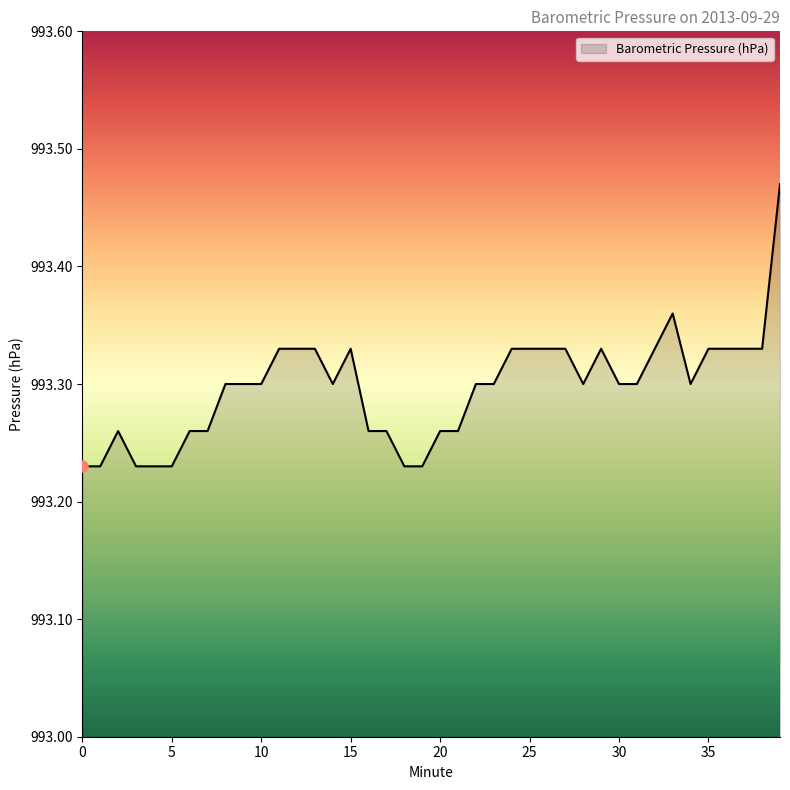

Reading right to left, extract all data points from this chart.

993.5	993.3	993.3	993.3	993.3	993.3	993.4	993.3	993.3	993.3	993.3	993.3	993.3	993.3	993.3	993.3	993.3	993.3	993.3	993.3	993.2	993.2	993.3	993.3	993.3	993.3	993.3	993.3	993.3	993.3	993.3	993.3	993.3	993.3	993.2	993.2	993.2	993.3	993.2	993.2